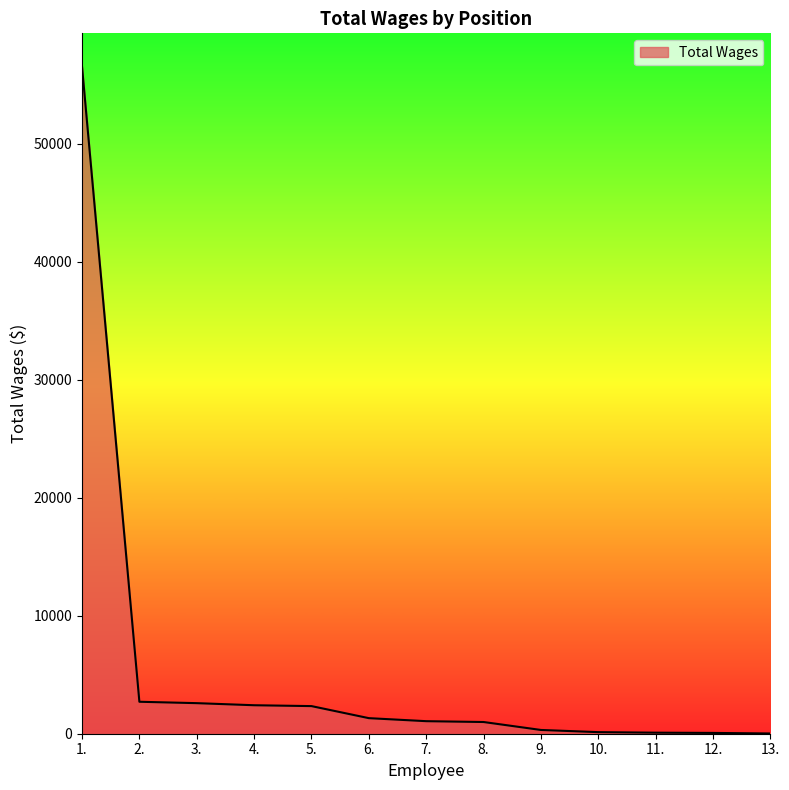

What is the approximate value at 5., to the nearest 50?

2350